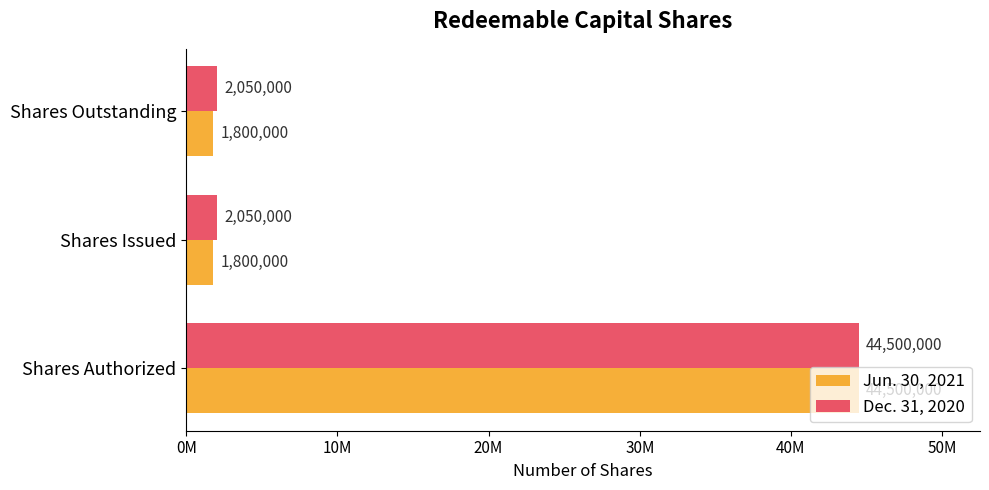

What is the value of the Dec. 31, 2020 bar at the 2nd from the left?

2050000